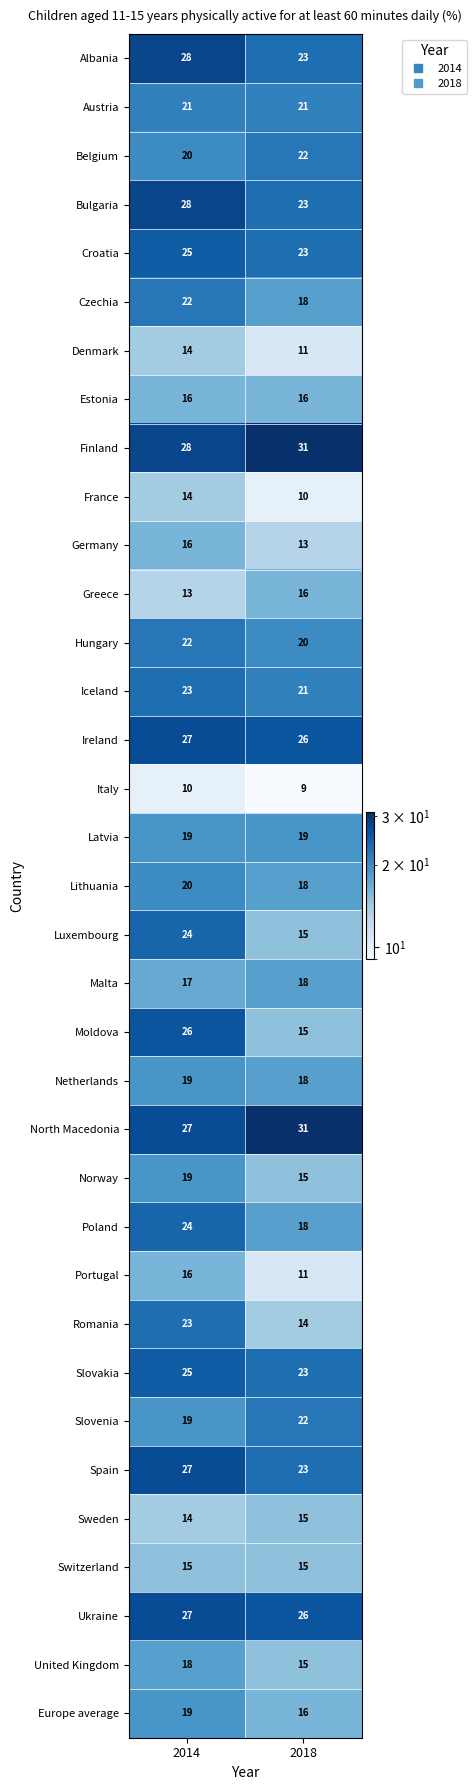

What is the minimum value shown in the chart?

9